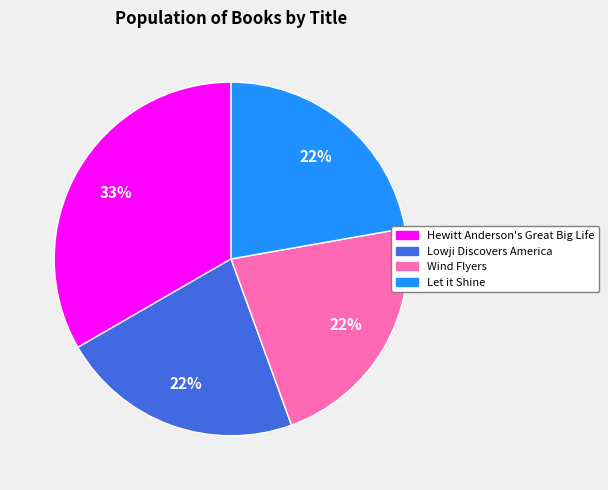

Is there any slice that represents more than half of the pie?

No